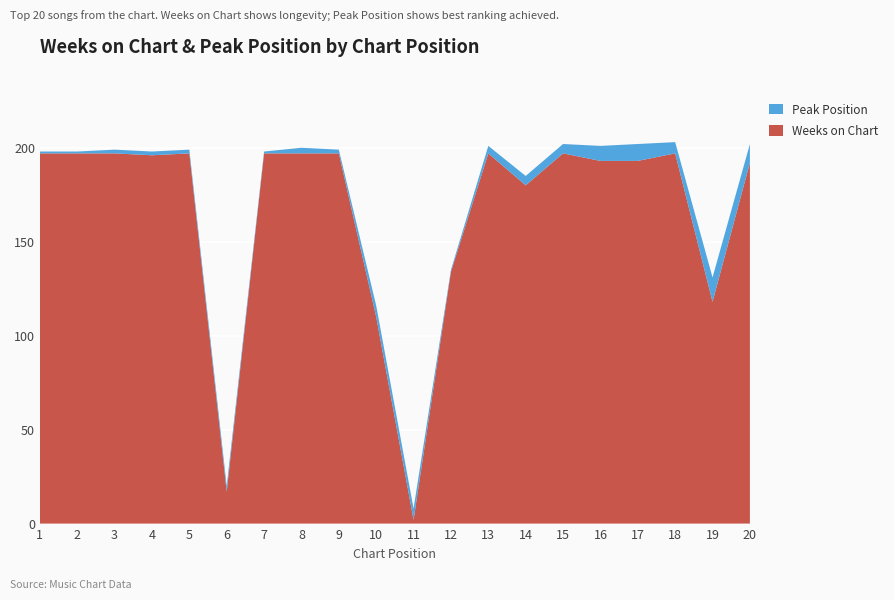

Reading left to right, what are all the values shown in this chart?

Weeks on Chart: 1=197	2=197	3=197	4=196	5=197	6=17	7=197	8=197	9=197	10=110	11=2	12=134	13=197	14=180	15=197	16=193	17=193	18=197	19=118	20=192
Peak Position: 1=1	2=1	3=2	4=2	5=2	6=3	7=1	8=3	9=2	10=6	11=6	12=1	13=4	14=5	15=5	16=8	17=9	18=6	19=13	20=10